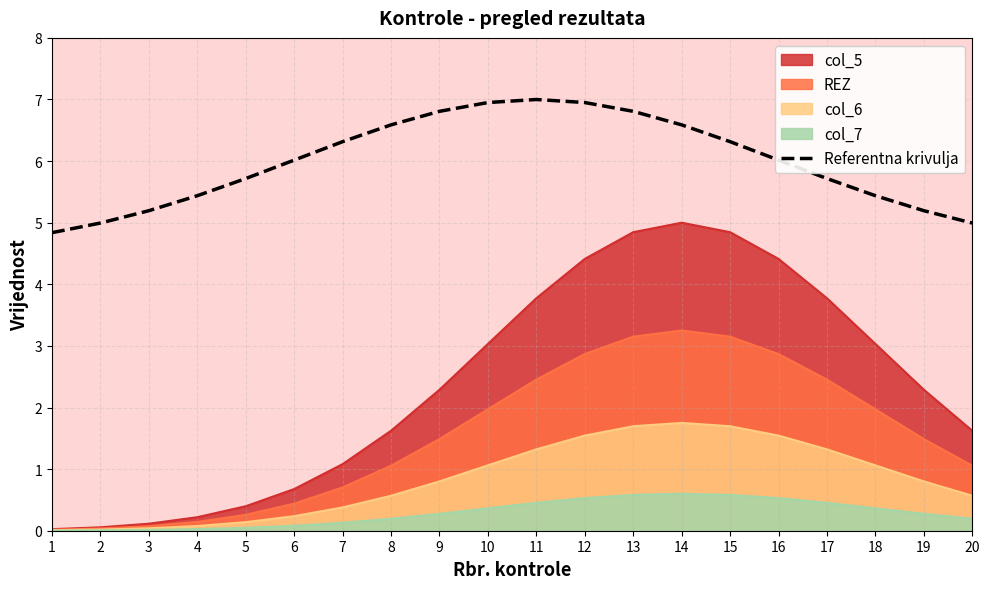

What is the difference between the values at 16 and 2?

1.0